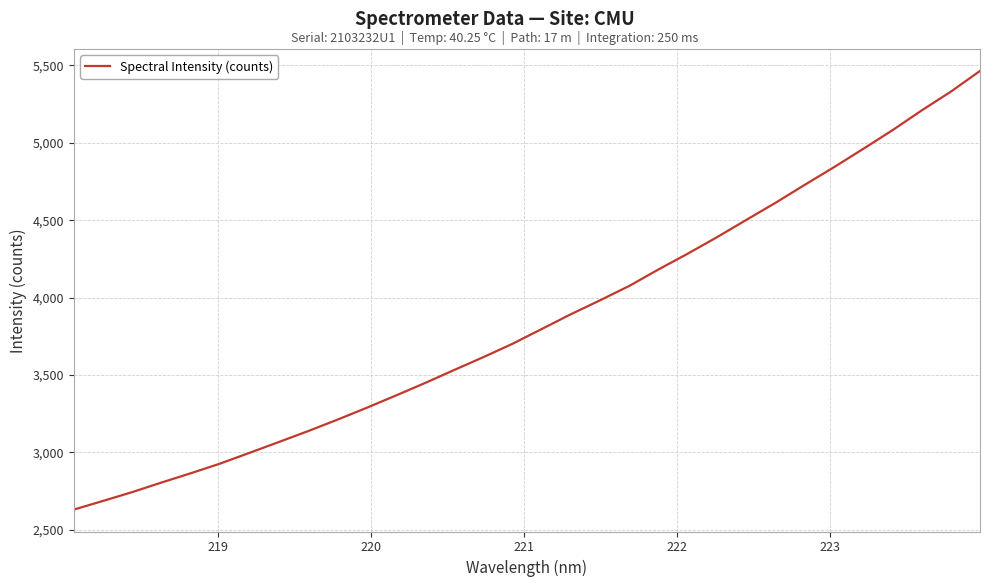

What is the smallest value displayed?

2630.0